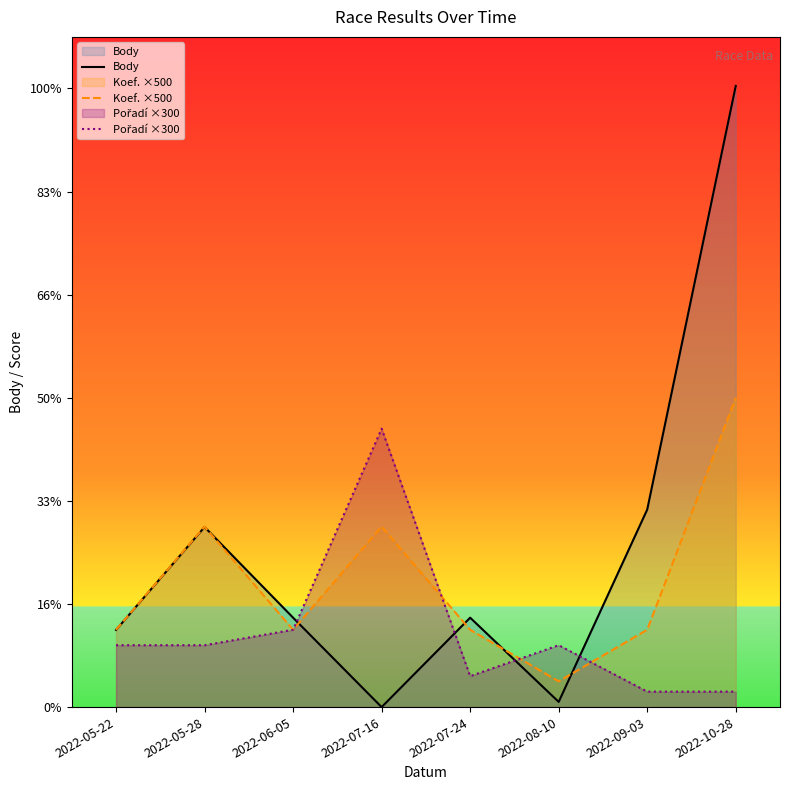

Where does the Koef. ×500 series first go above 1500?

2022-05-28